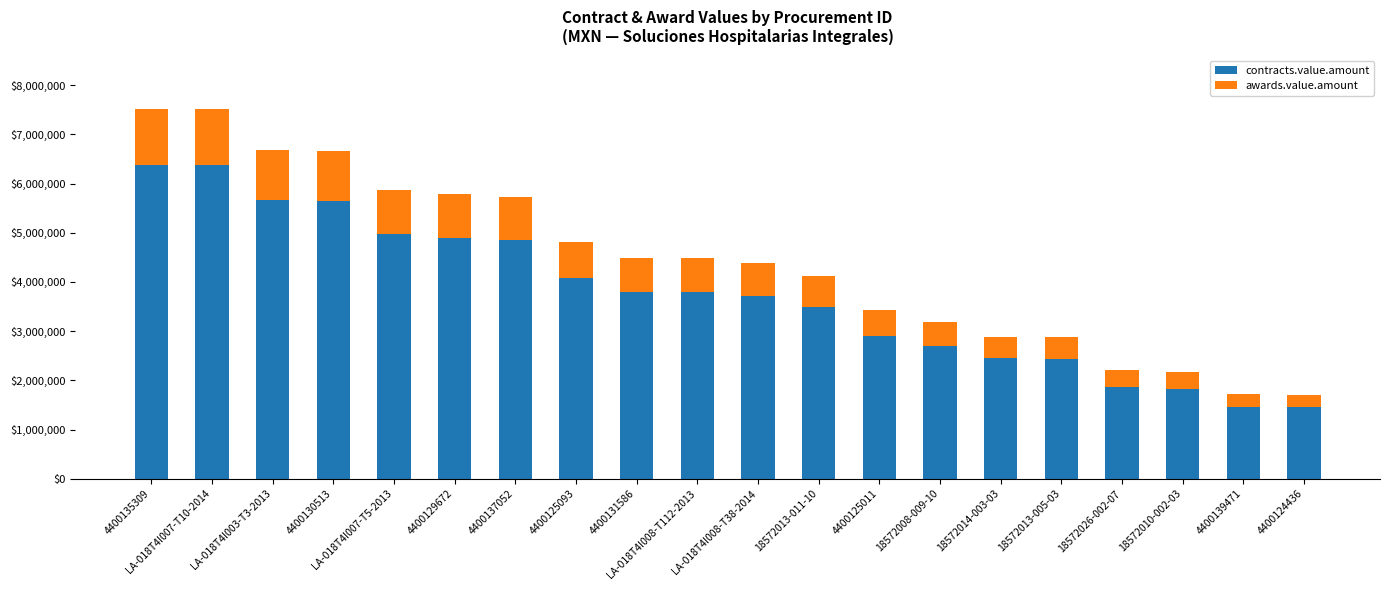

What is the sum of all contracts.value.amount values?

74739960.6